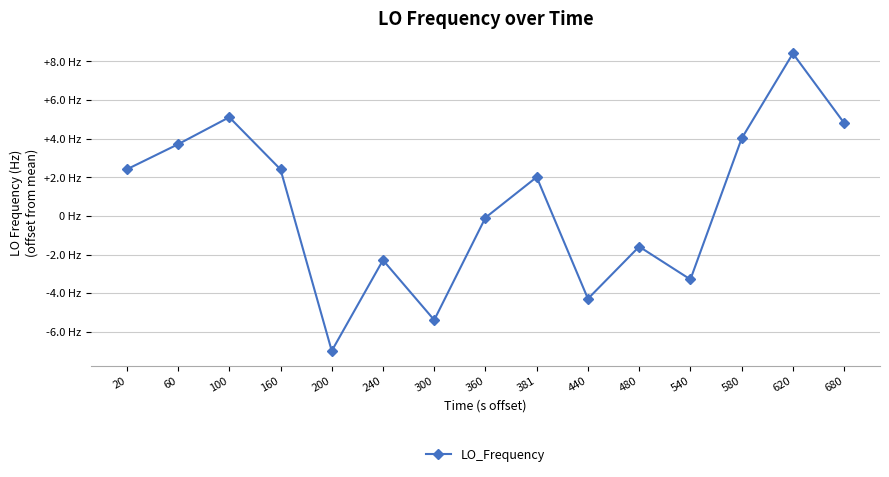

What is the sum of the values at 440 and 680?

0.5